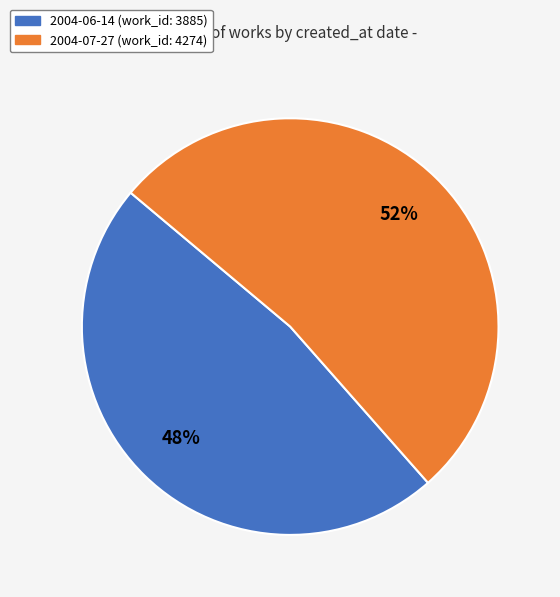

What percentage is the 2004-07-27 slice, to the nearest percent?

52%